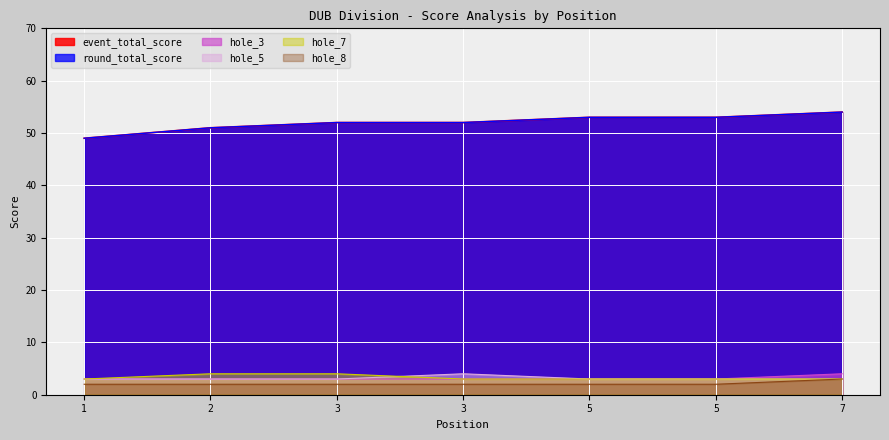

True or false: event_total_score has more than 2 points higher than both neighbors.

False